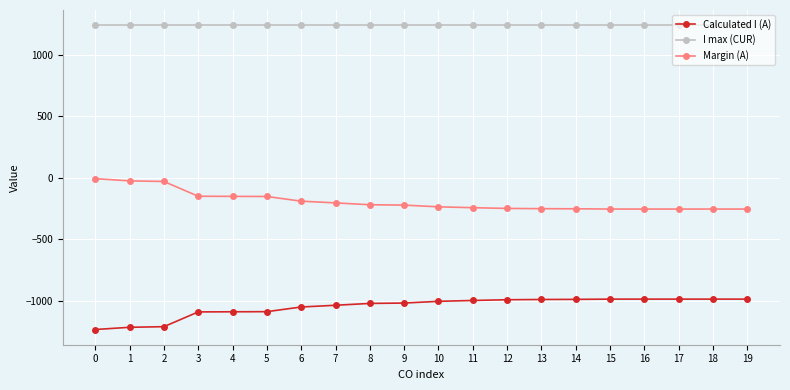

How many data points in Margin (A) are less than -222?

10